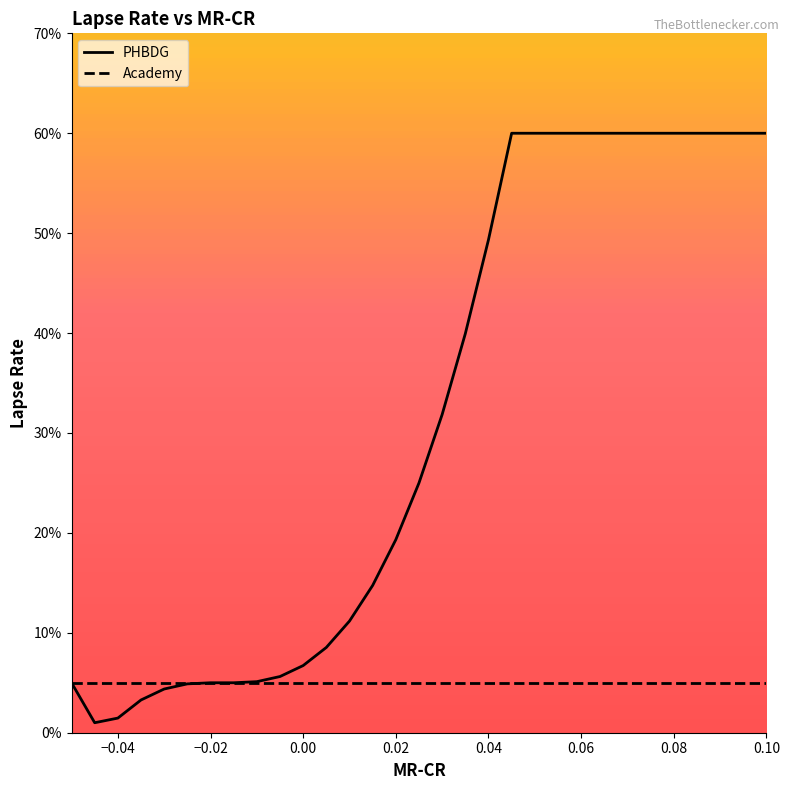

True or false: Academy and PHBDG intersect in this chart.

False